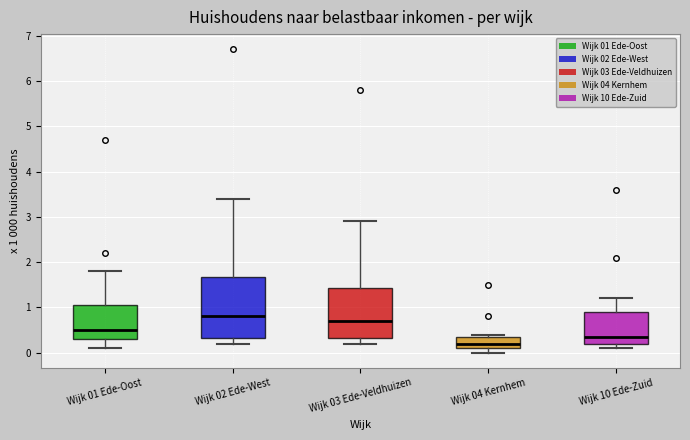

Reading left to right, read every box against the y-axis: the position of its median line, the range the box covers, and the ends of its whiskers. The values are not printed on the chart, so give them approximately, as read against the axis.

Wijk 01 Ede-Oost: median 0.5, box 0.3 to 1.1, whiskers 0.1 to 1.8
Wijk 02 Ede-West: median 0.8, box 0.3 to 1.7, whiskers 0.2 to 3.4
Wijk 03 Ede-Veldhuizen: median 0.7, box 0.3 to 1.4, whiskers 0.2 to 2.9
Wijk 04 Kernhem: median 0.2, box 0.1 to 0.4, whiskers 0.0 to 0.4 (just above the box's upper edge)
Wijk 10 Ede-Zuid: median 0.4, box 0.2 to 0.9, whiskers 0.1 to 1.2